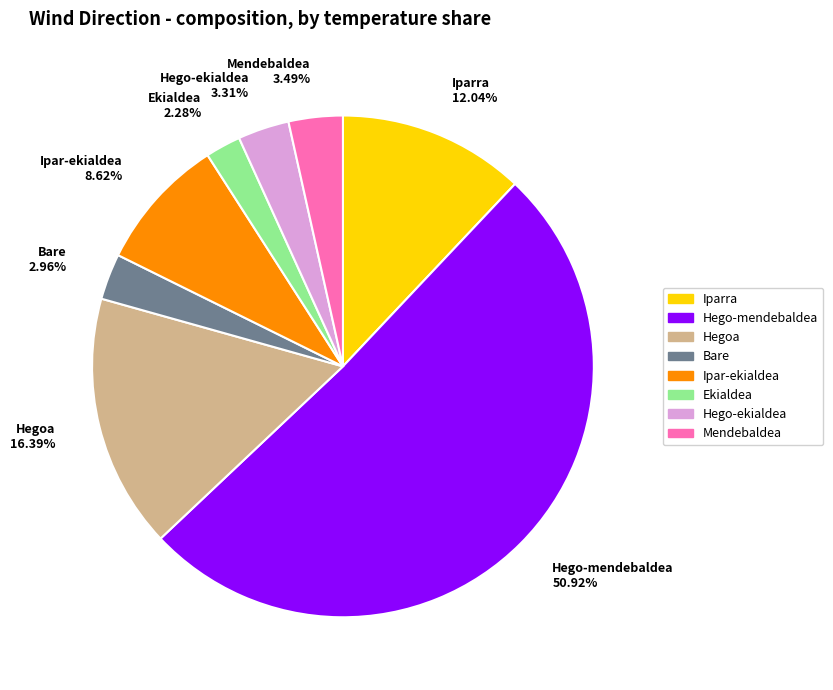

To the nearest percent, what is the combined percentage of Bare and Hego-mendebaldea?

54%